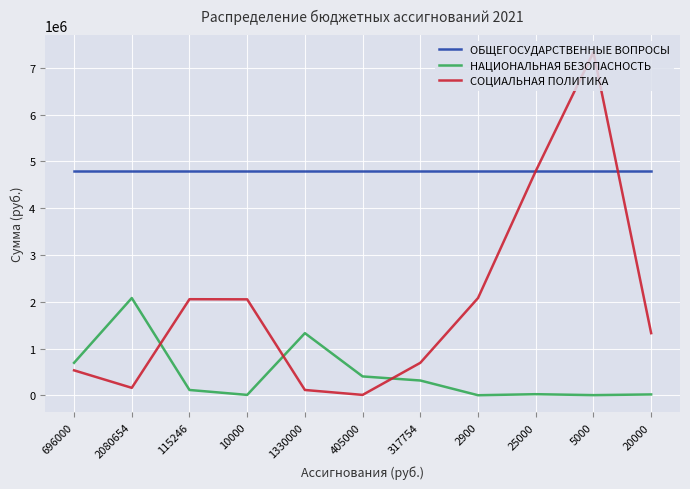

List the series in order of their peak value, highest first.

СОЦИАЛЬНАЯ ПОЛИТИКА, ОБЩЕГОСУДАРСТВЕННЫЕ ВОПРОСЫ, НАЦИОНАЛЬНАЯ БЕЗОПАСНОСТЬ